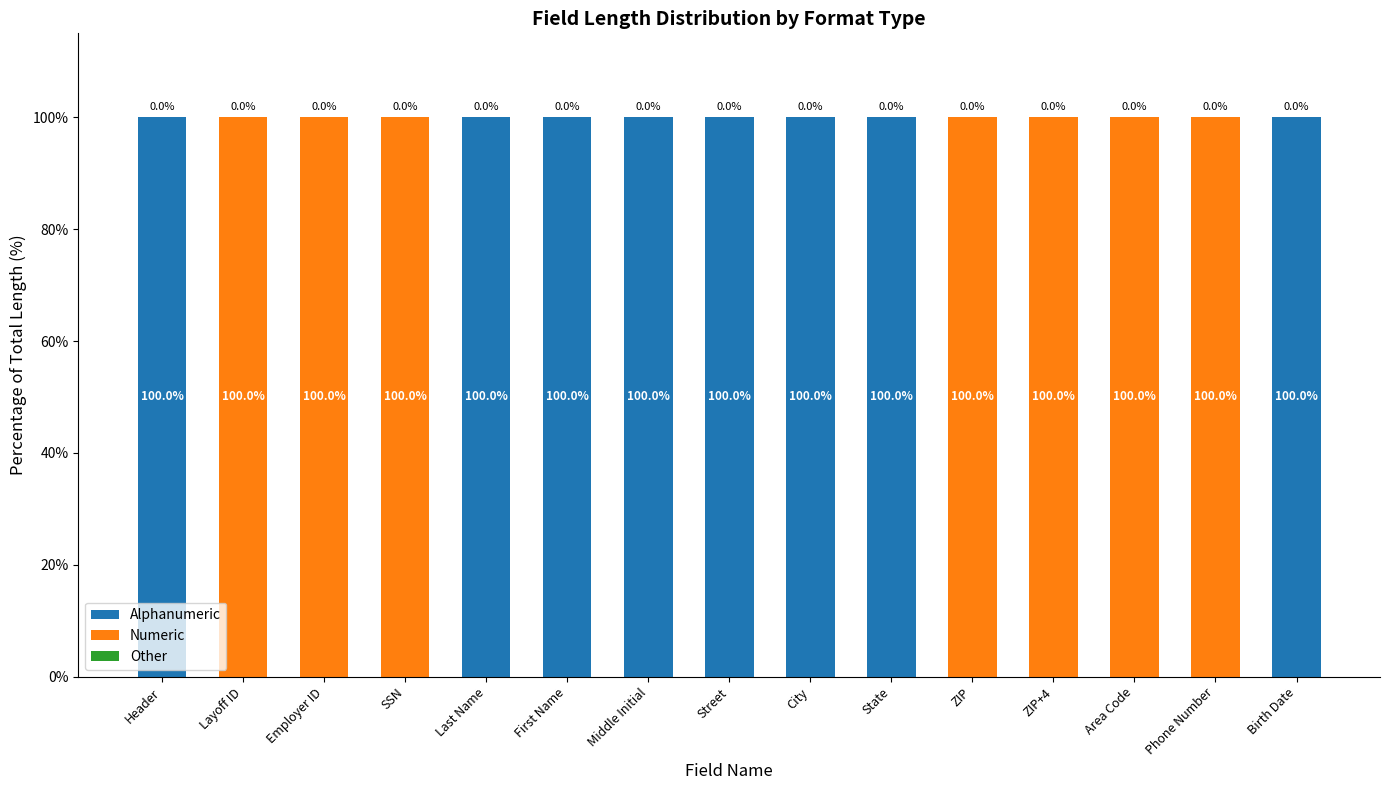

True or false: Alphanumeric has a value of 0 at ZIP.

True